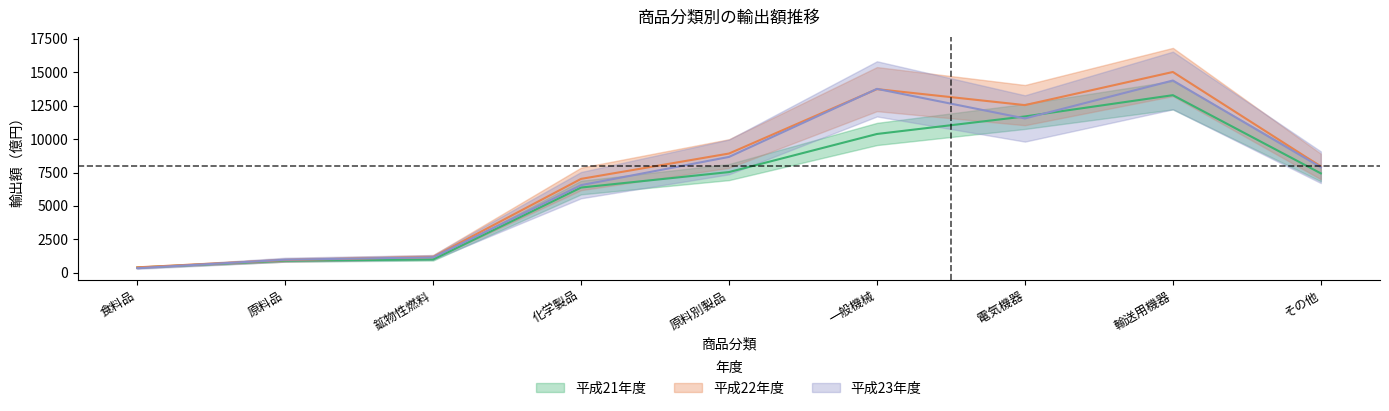

What is the smallest value displayed?

342